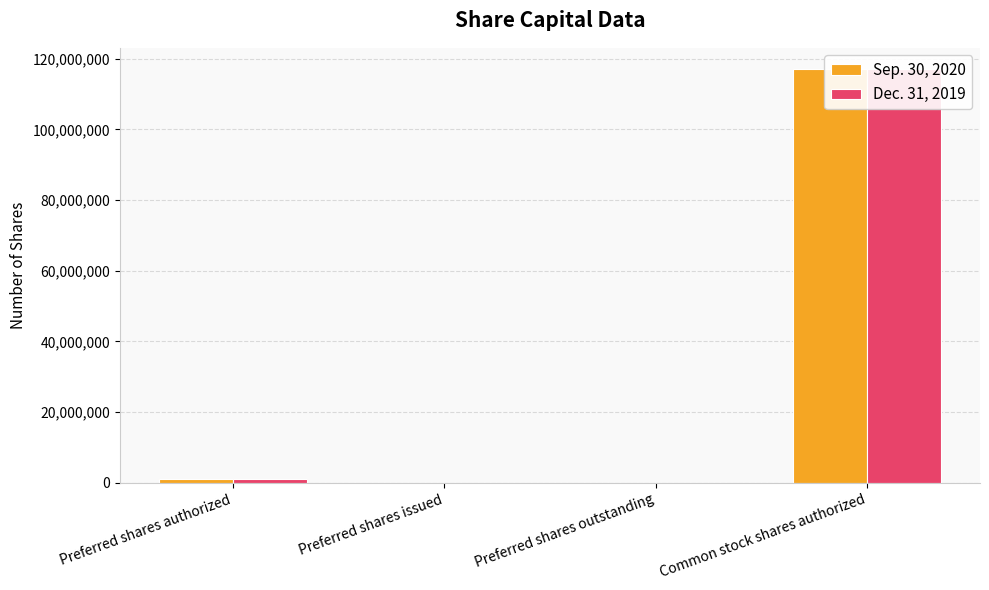

What is the label of the 1st bar from the right?

Common stock shares authorized